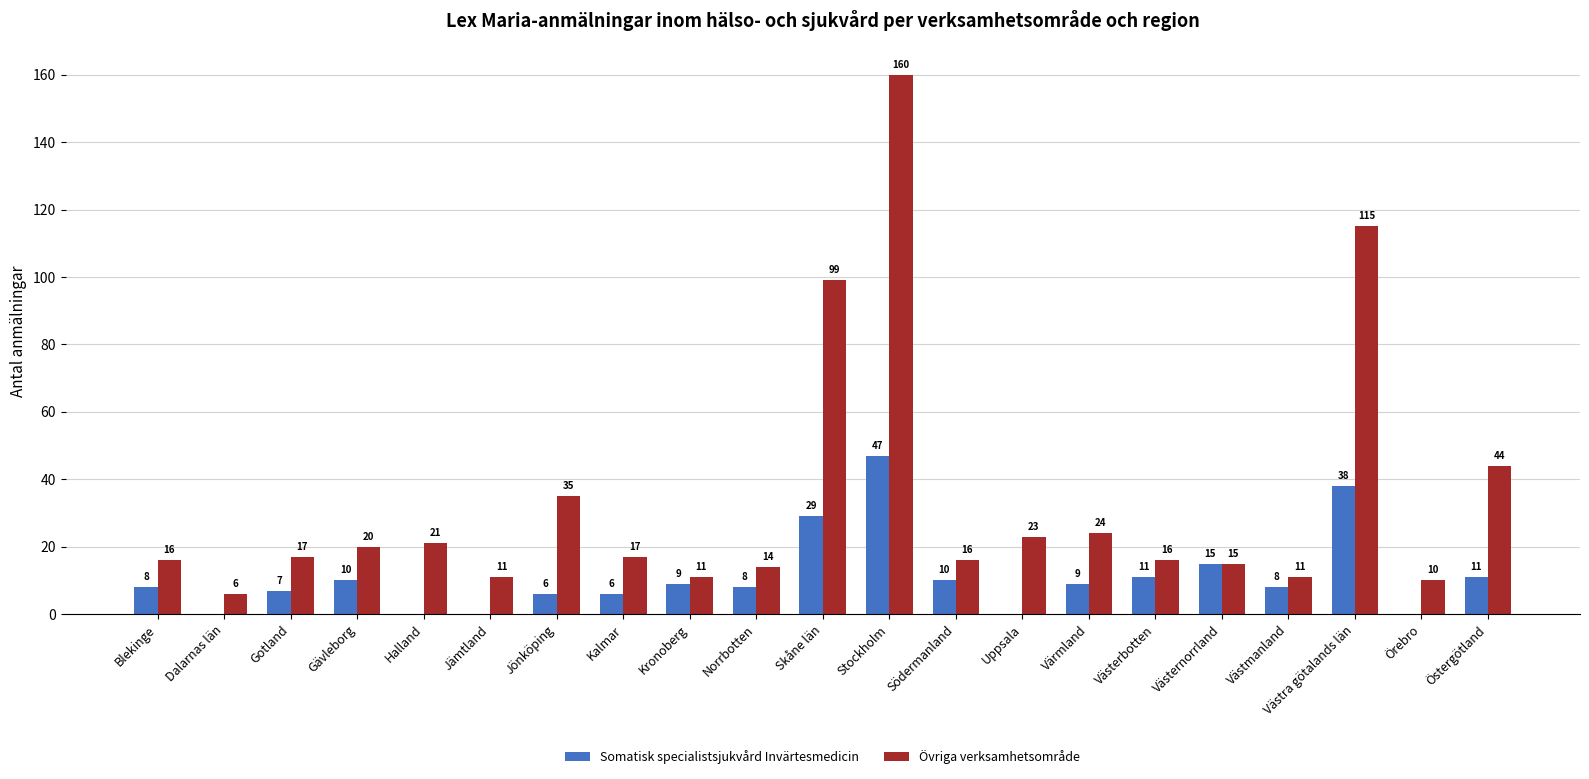

Between Kronoberg and Västernorrland, which series saw the biggest shift?

Somatisk specialistsjukvård Invärtesmedicin